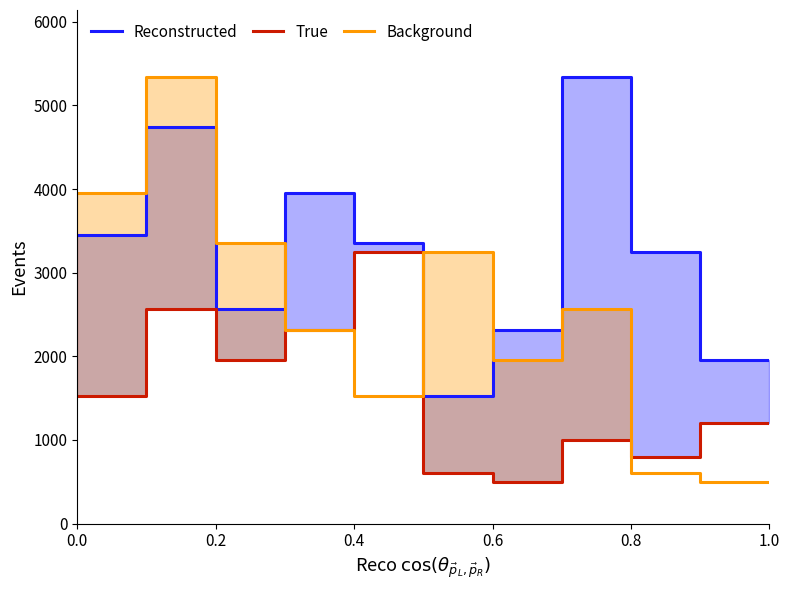

What is the highest value of the Background series?

5340